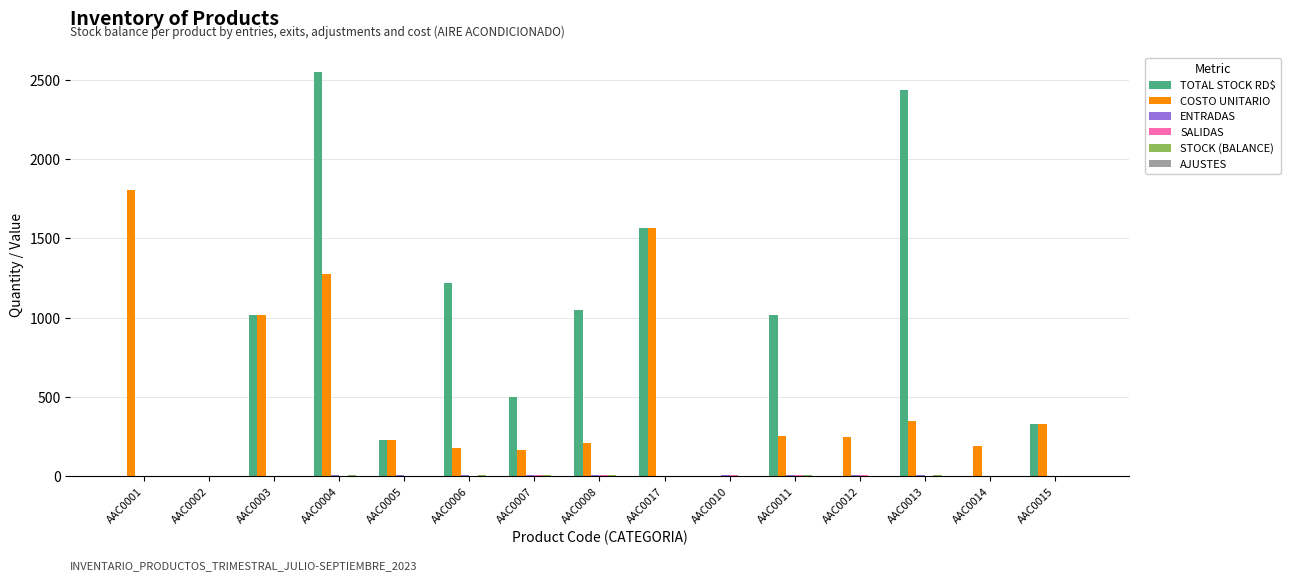

What is the total value across all series at AAC0005?

450.5